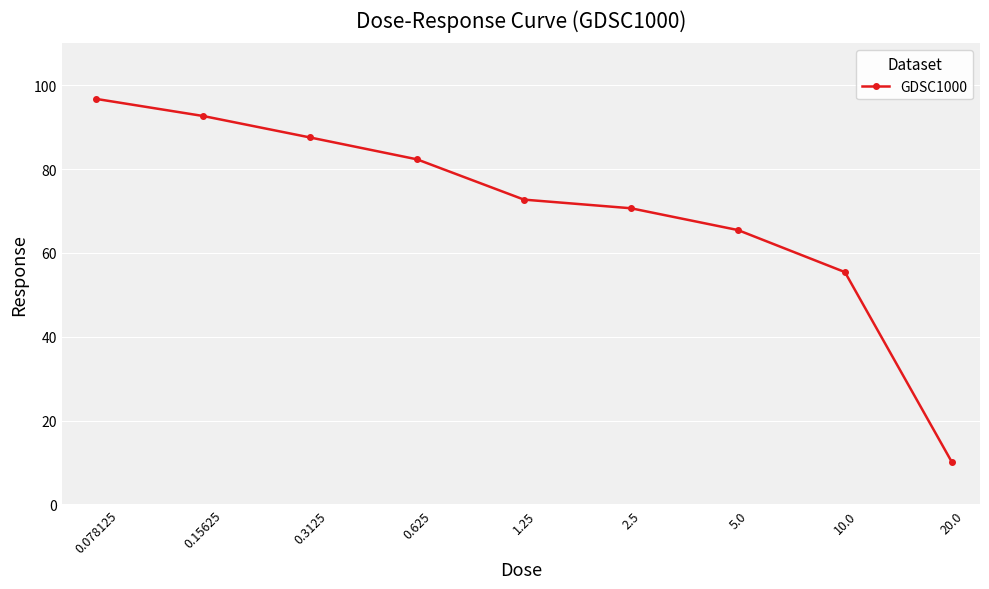

What is the maximum value shown in the chart?

96.7